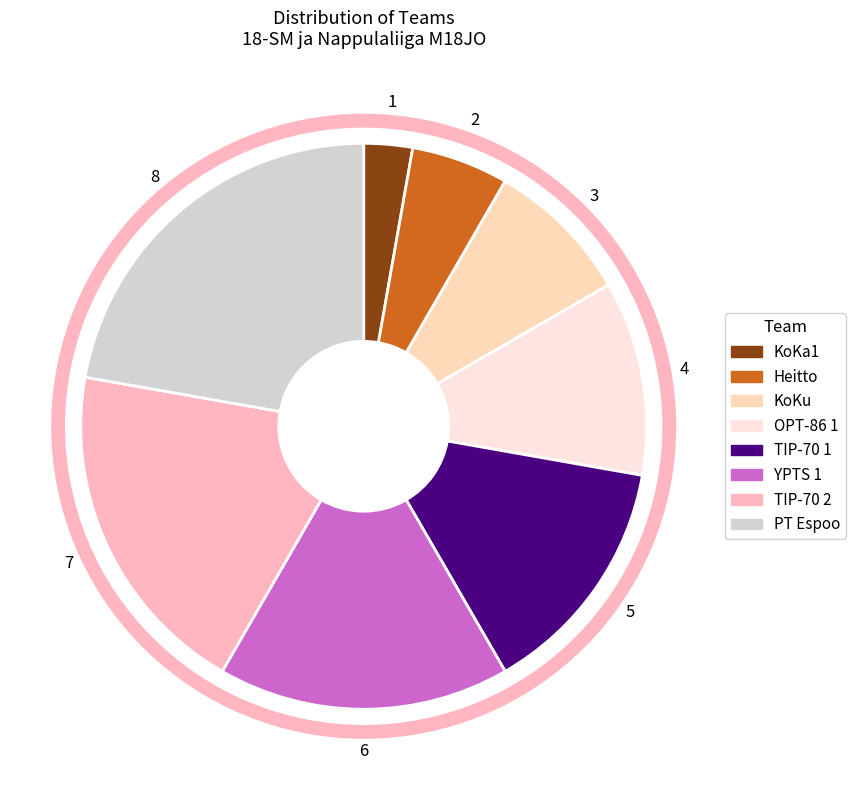

What percentage is the Heitto slice, to the nearest percent?

6%